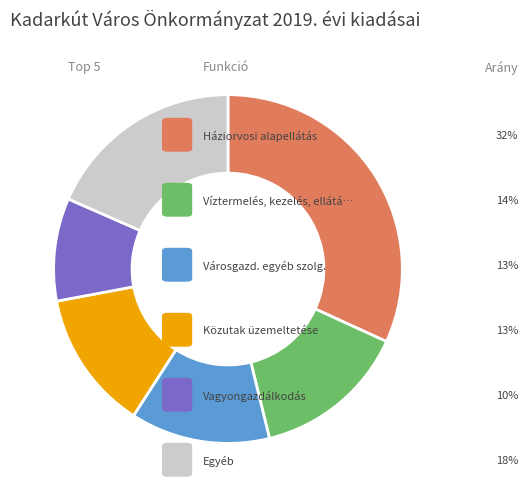

Does any single category account for the majority?

No